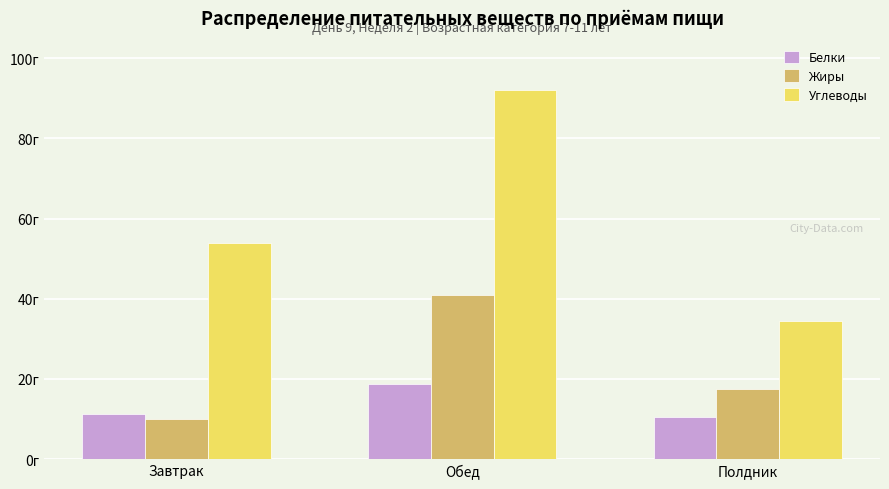

True or false: Жиры has a value of 10.1 at Завтрак.

True